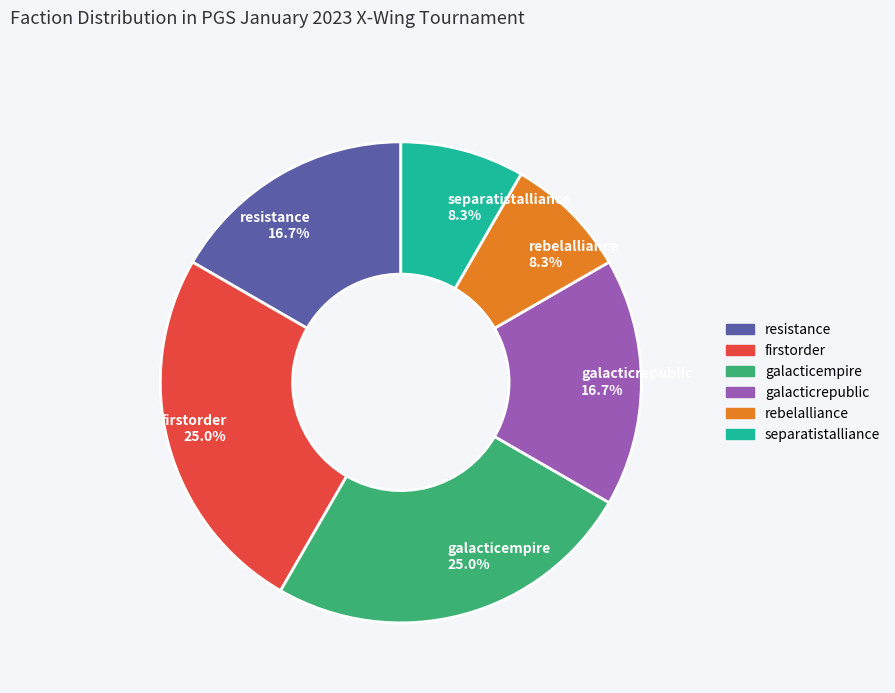

Count the number of slices in the pie.

6